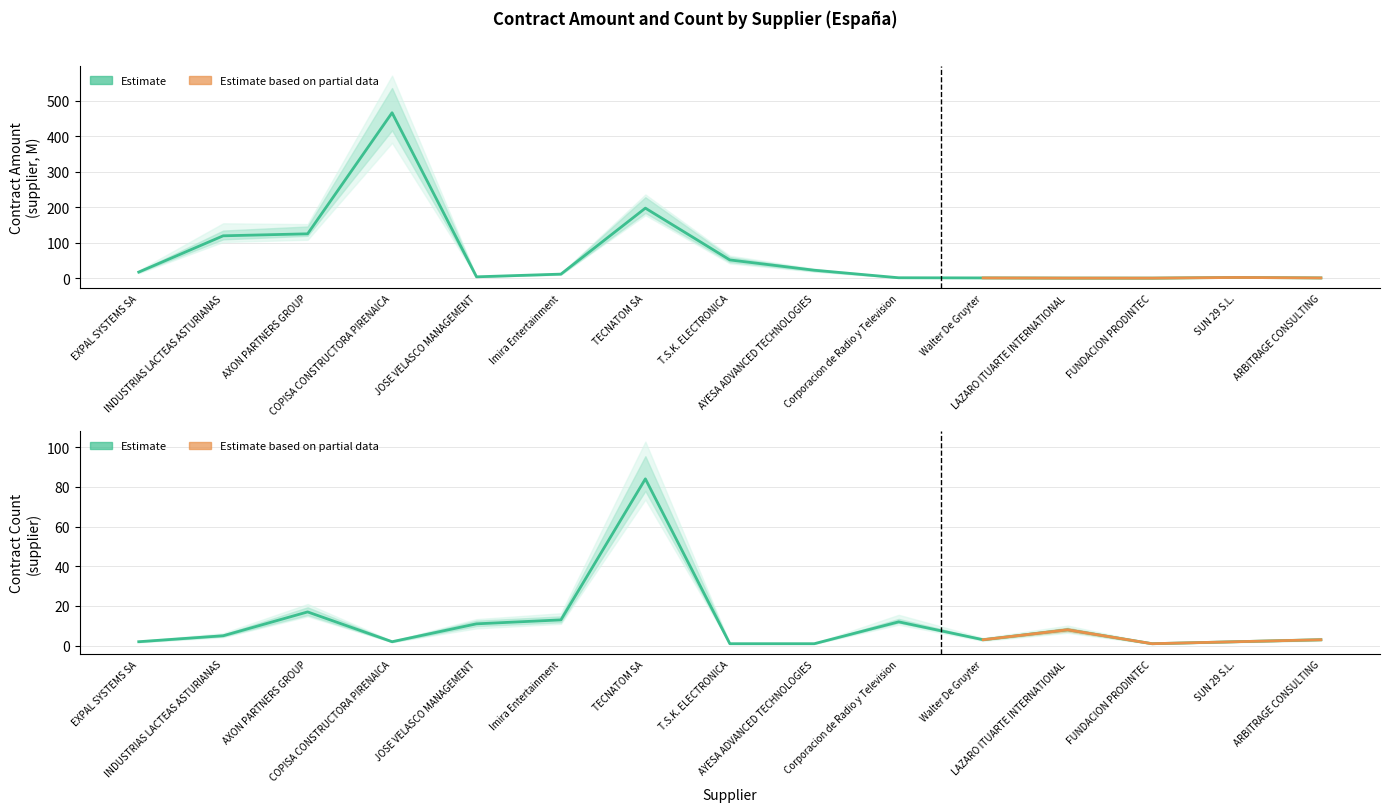

List the labels in order of contract_count.supplier value, smallest first.

T.S.K. ELECTRONICA, AYESA ADVANCED TECHNOLOGIES, FUNDACION PRODINTEC, EXPAL SYSTEMS SA, COPISA CONSTRUCTORA PIRENAICA, SUN 29 S.L., Walter De Gruyter, ARBITRAGE CONSULTING, INDUSTRIAS LACTEAS ASTURIANAS, LAZARO ITUARTE INTERNATIONAL, JOSE VELASCO MANAGEMENT, Corporacion de Radio y Television, Imira Entertainment, AXON PARTNERS GROUP, TECNATOM SA